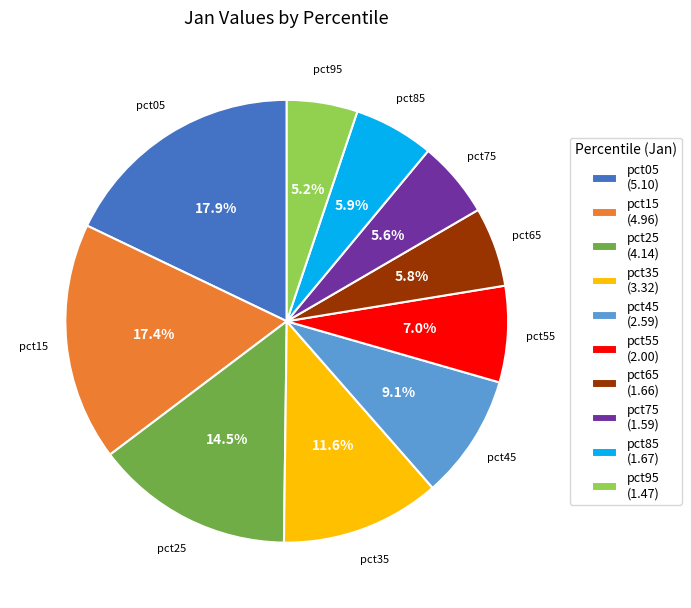

Approximately how many times larger is the value at pct15 (4.96) compared to pct75 (1.59)?

3.1